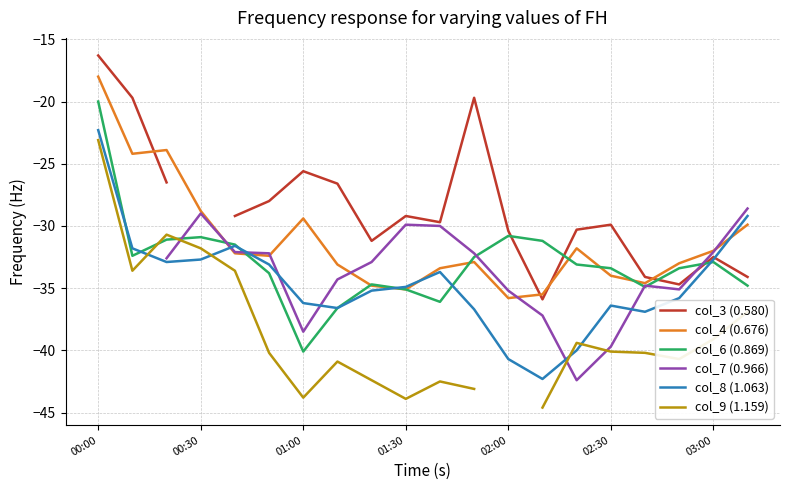

What are all the series names shown in the legend?

col_3 (0.580), col_4 (0.676), col_6 (0.869), col_7 (0.966), col_8 (1.063), col_9 (1.159)